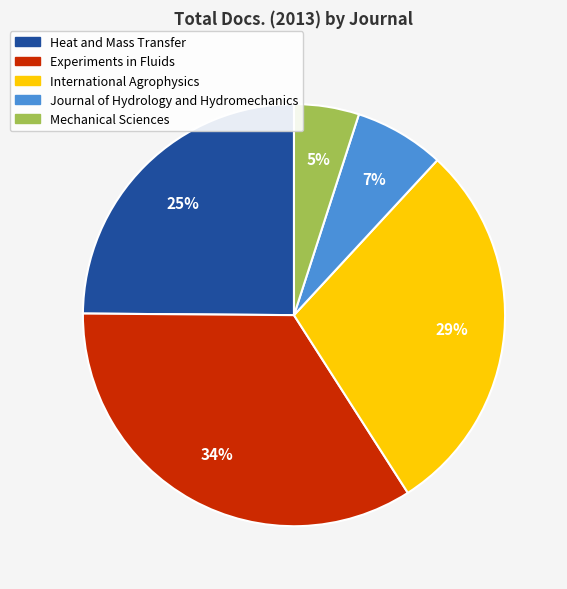

To the nearest percent, what percentage of the pie is Mechanical Sciences?

5%